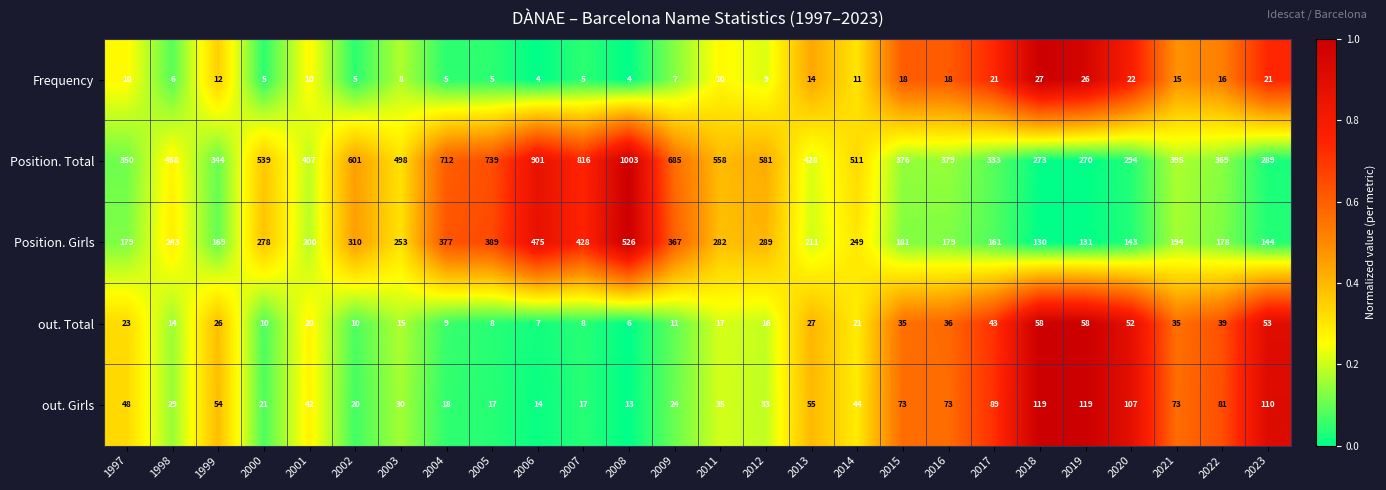

What is the maximum value shown in the chart?

1003